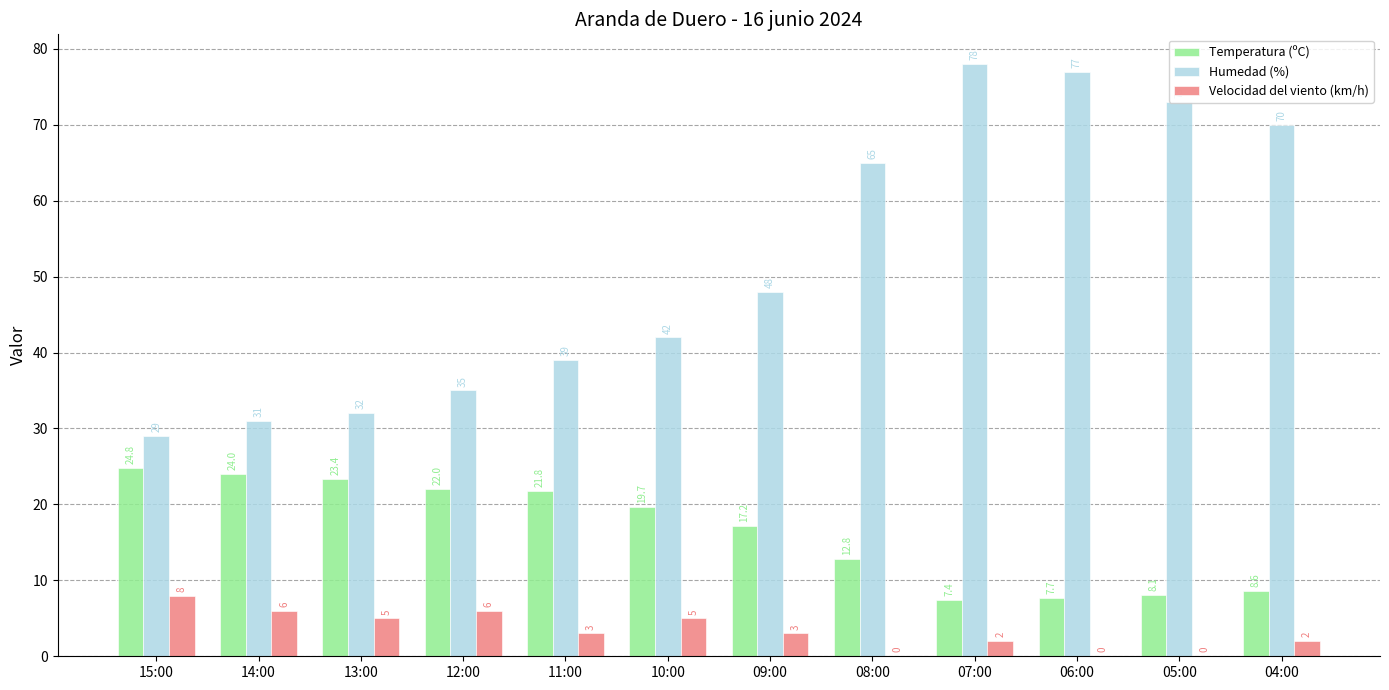

Between 09:00 and 06:00, which series saw the biggest shift?

Humedad (%)